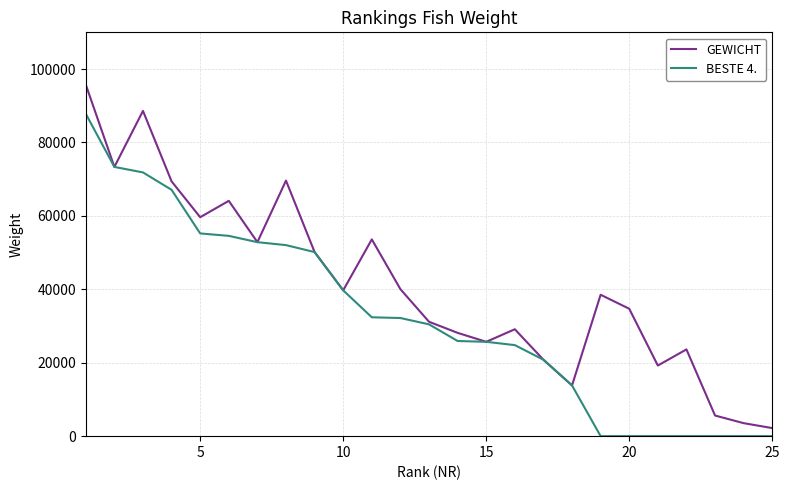

Rank the series by their average value, from highest to lowest.

GEWICHT, BESTE 4.